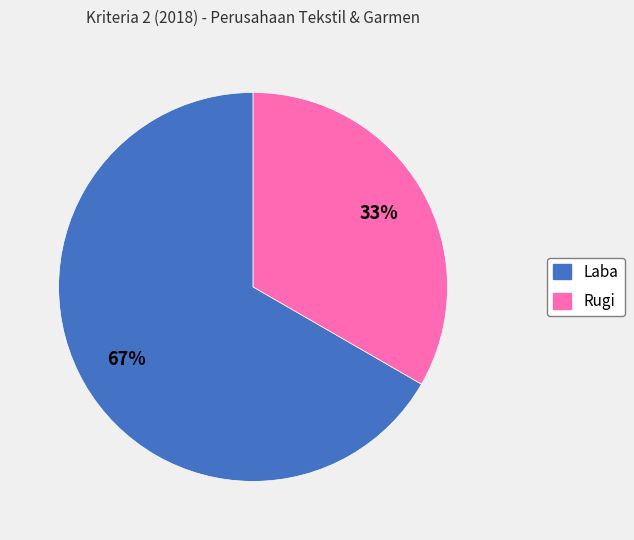

To the nearest percent, what portion does Rugi represent?

33%